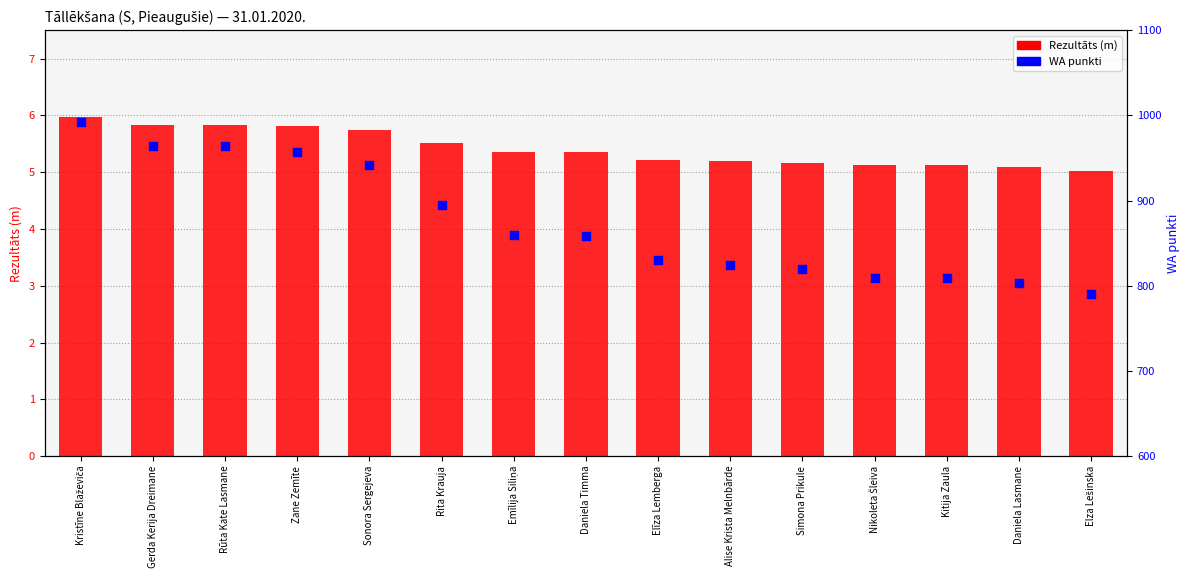

What is the total value across all series at Elīza Lemberga?

835.2